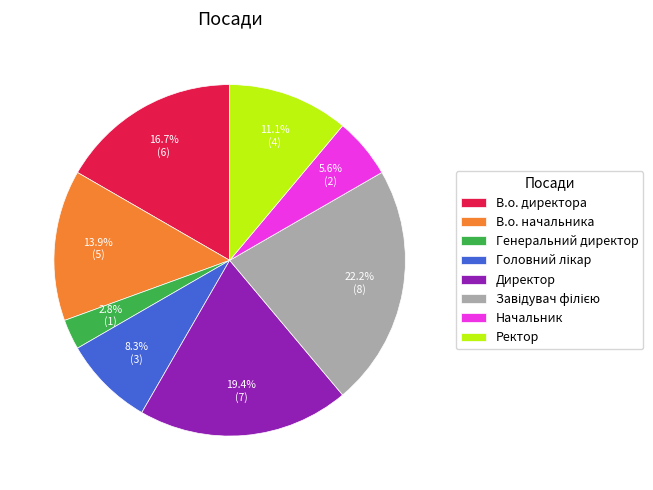

Count the number of slices in the pie.

8